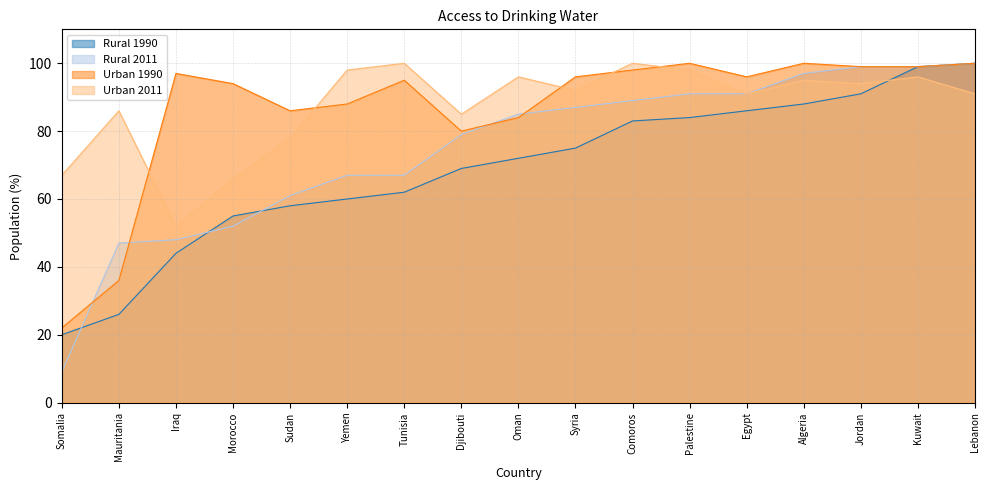

What is the approximate value of Rural 1990 at Jordan, to the nearest 5?

90